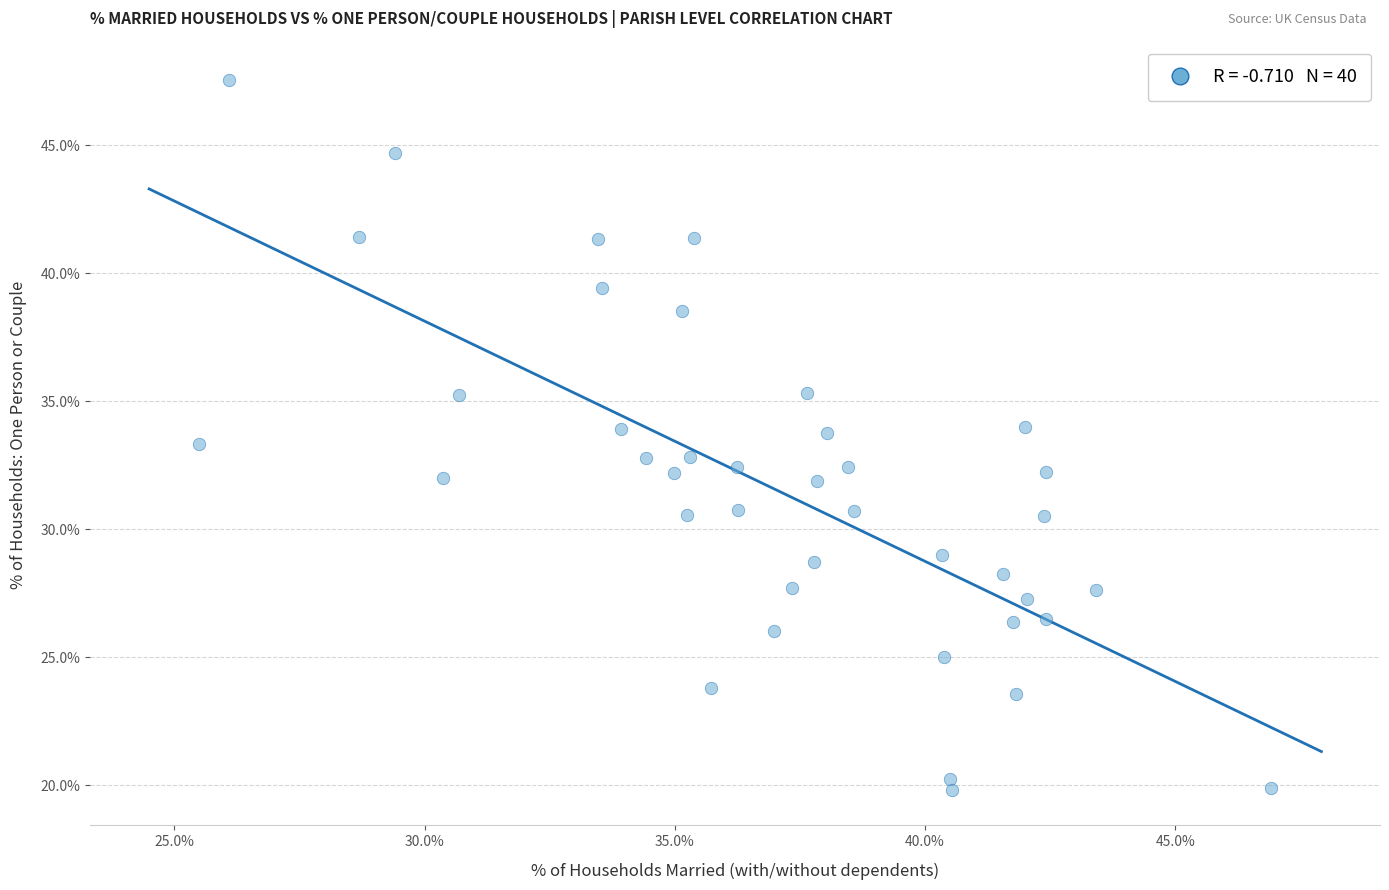

What is the range of X values (max minus min)?

21.4